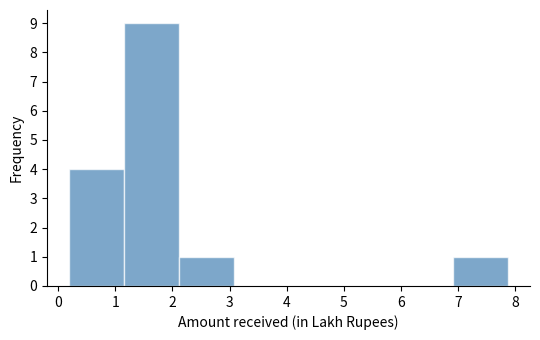

How tall is the bar that spans 6.91 to 7.87 on the x-axis? Neither the bar edges nor the heights are printed on the chart, so give them approximately, as read against the axes.

1